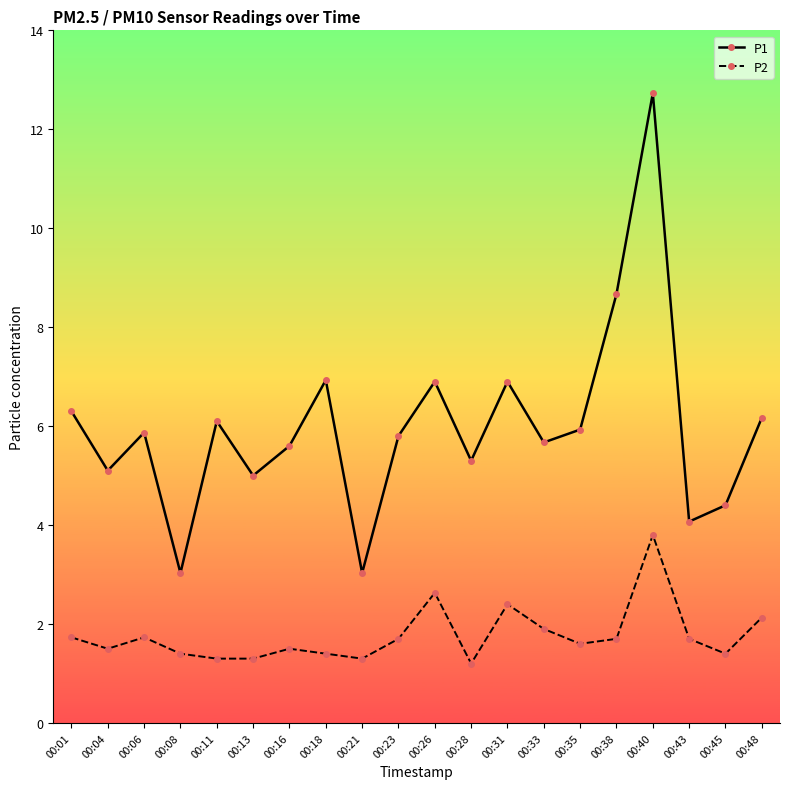

What is the sum of the P2 values at 00:35 and 00:21?

2.9